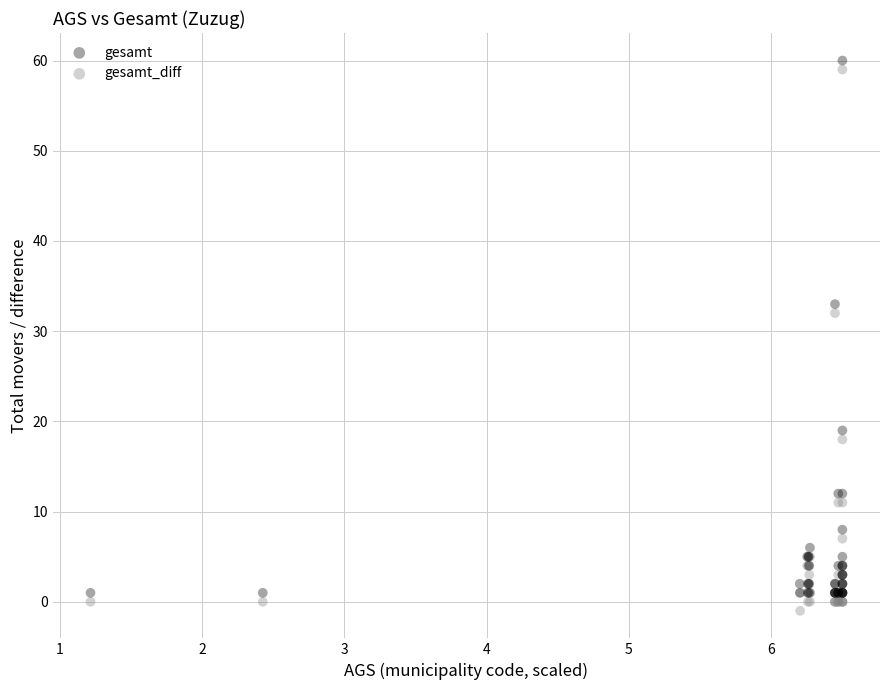

Which series reaches the maximum Y coordinate?

gesamt